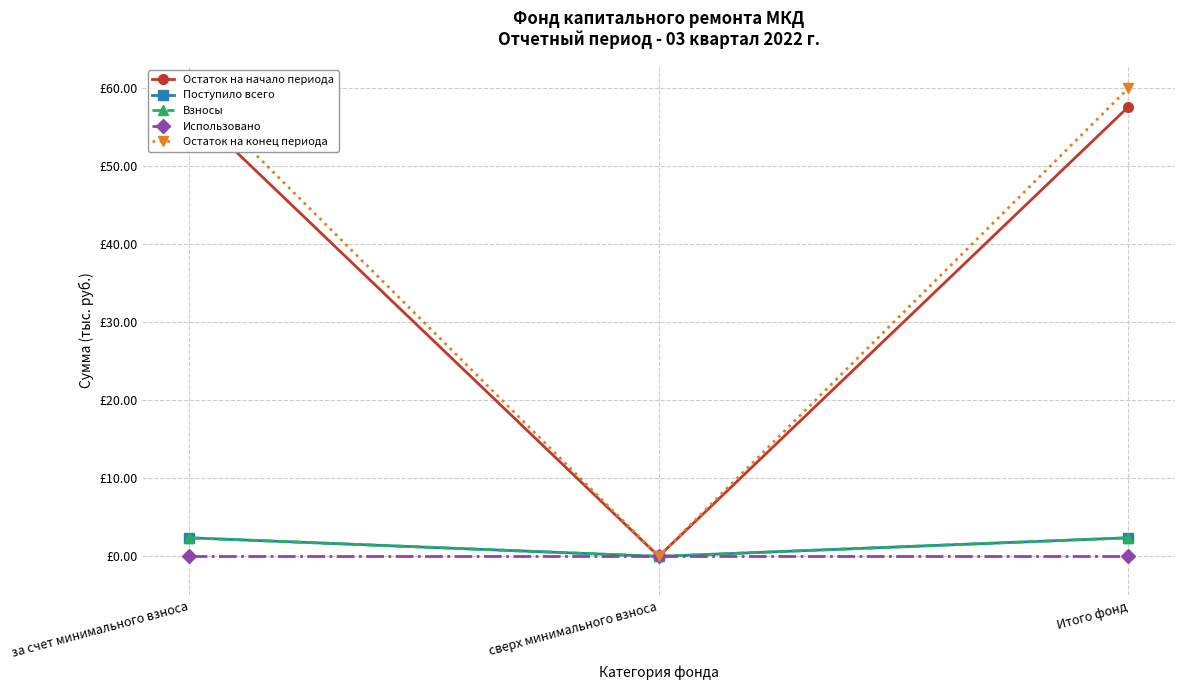

The Поступило всего series shows 2.4 at Итого фонд. True or false?

True